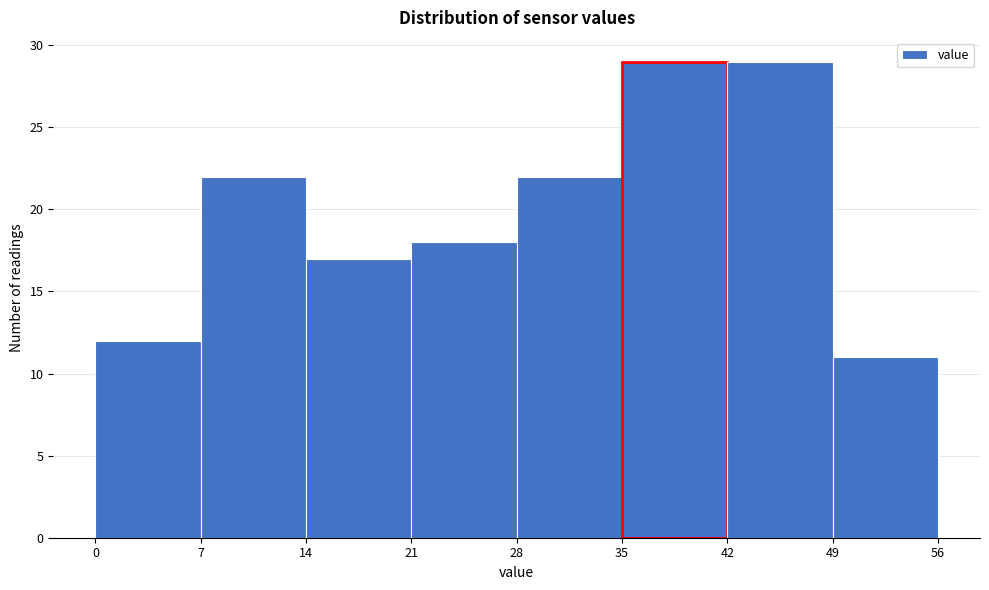

Reading left to right, transcribe this chart: for each bar, give the range it covers on the x-axis and its height. The values are not printed on the chart, so give them approximately, as read against the axis.

0 to 7: 12
7 to 14: 22
14 to 21: 17
21 to 28: 18
28 to 35: 22
35 to 42: 29
42 to 49: 29
49 to 56: 11